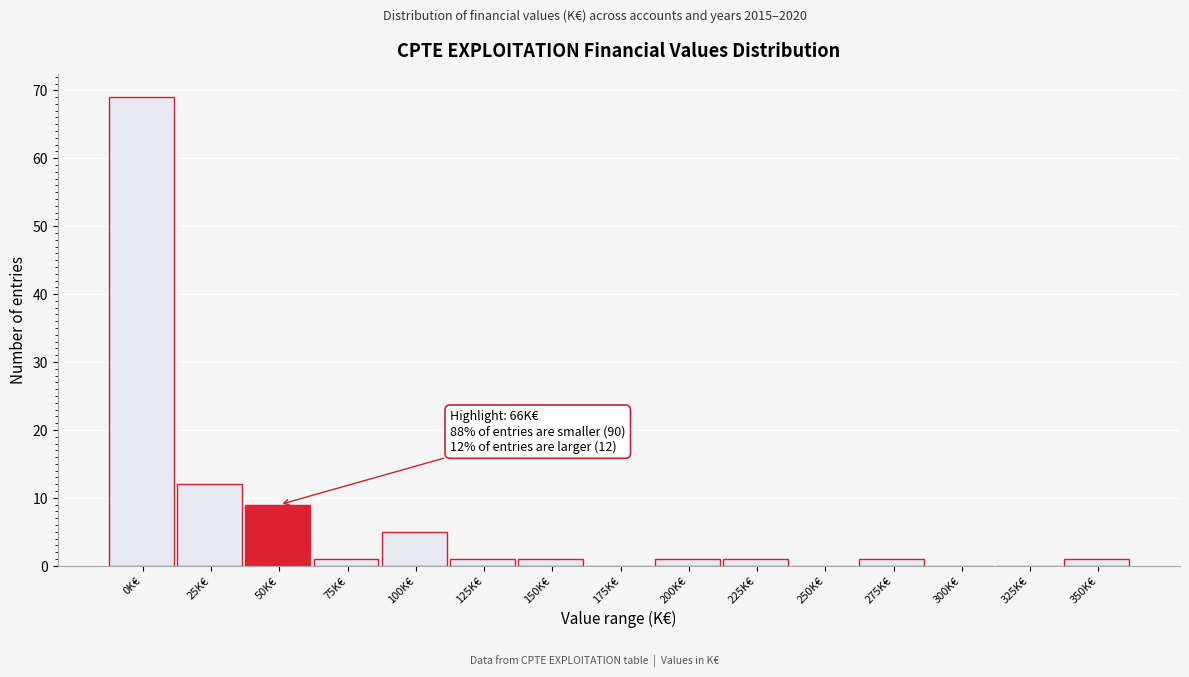

Reading left to right, list all the values displayed in this chart.

0K€=69	25K€=12	50K€=9	75K€=1	100K€=5	125K€=1	150K€=1	175K€=0	200K€=1	225K€=1	250K€=0	275K€=1	300K€=0	325K€=0	350K€=1